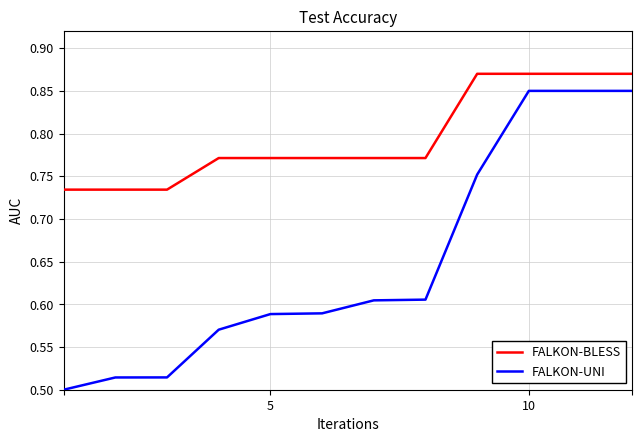

Which series has the largest total across all categories?

FALKON-BLESS